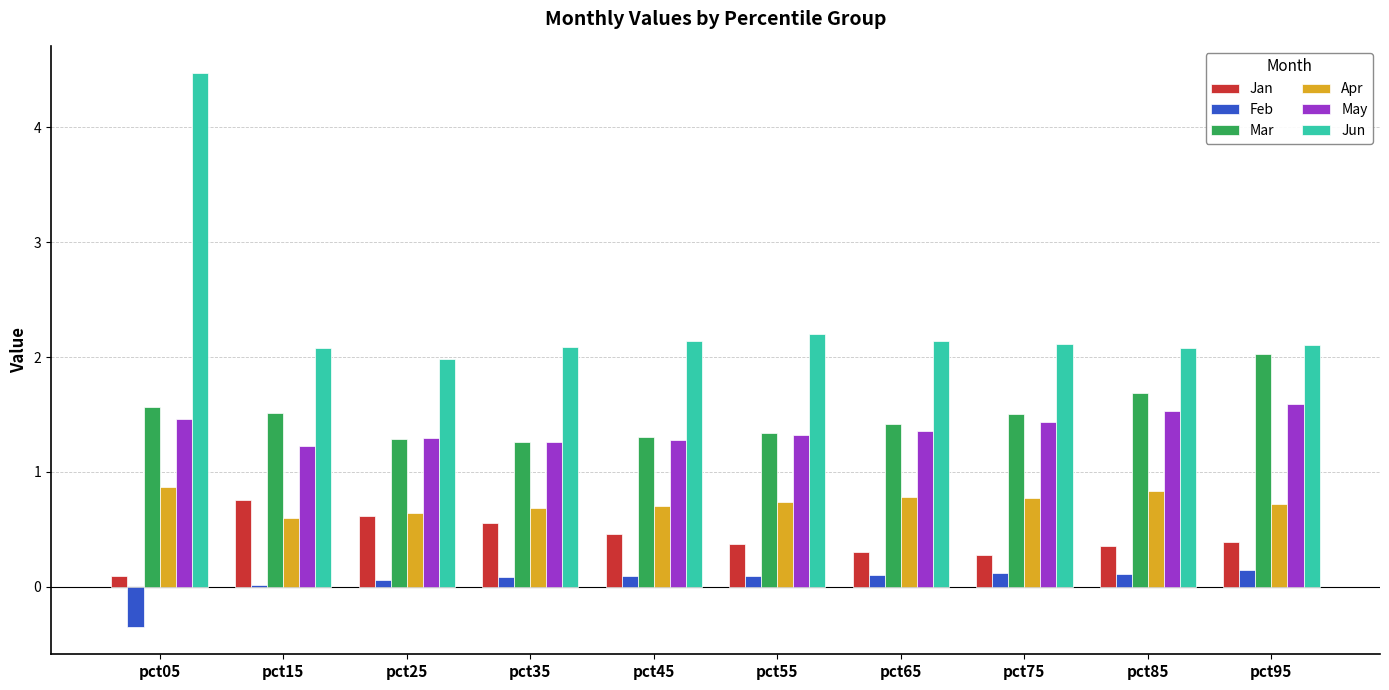

Which category has the highest value across all series?

pct05